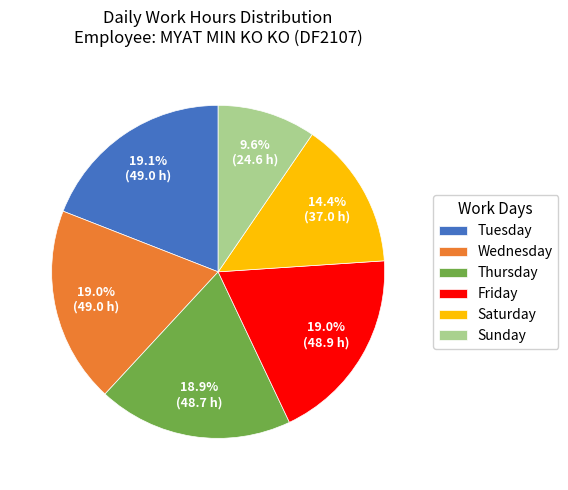

Is Thursday the majority of the pie?

No